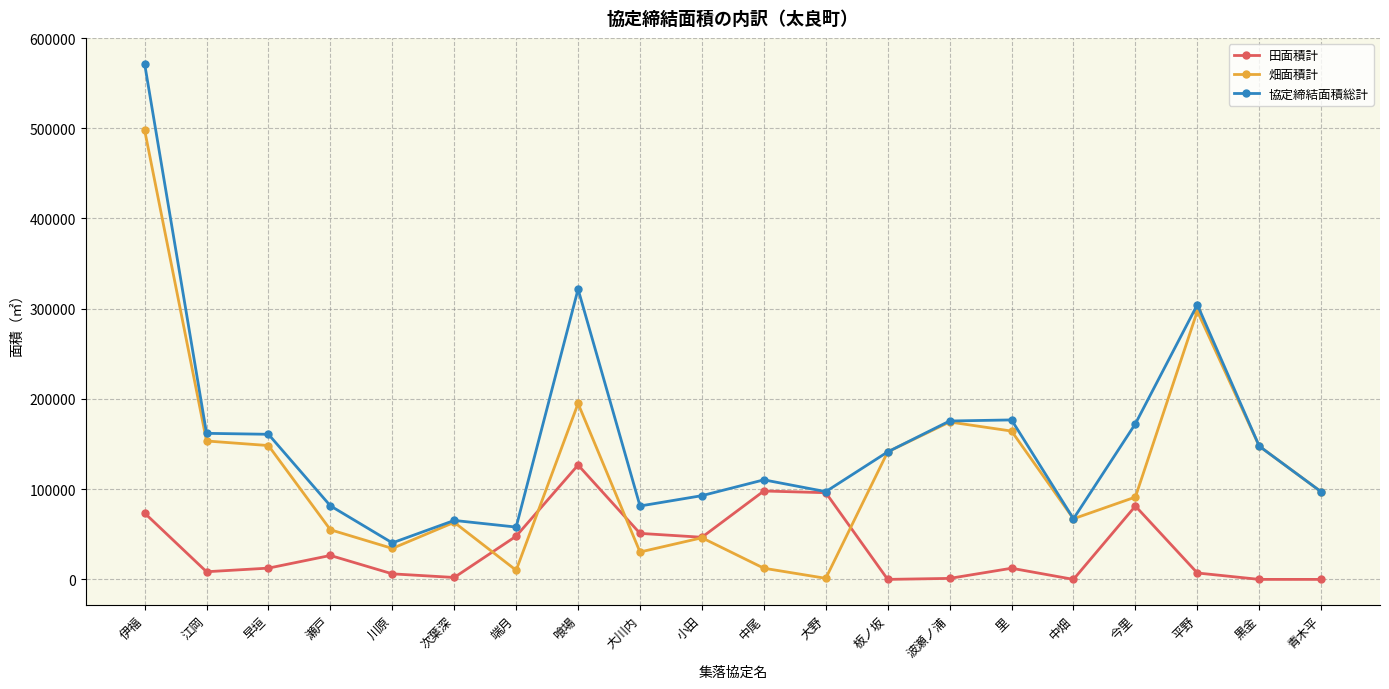

What is the label of the 12th point from the left?

大野